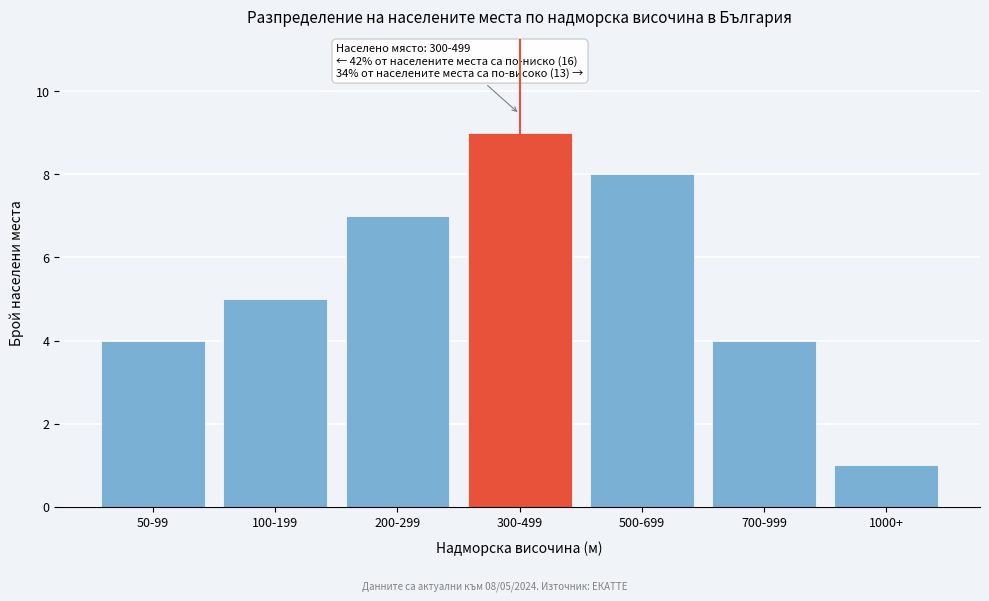

Reading left to right, what are all the values shown in this chart?

50-99=4	100-199=5	200-299=7	300-499=9	500-699=8	700-999=4	1000+=1